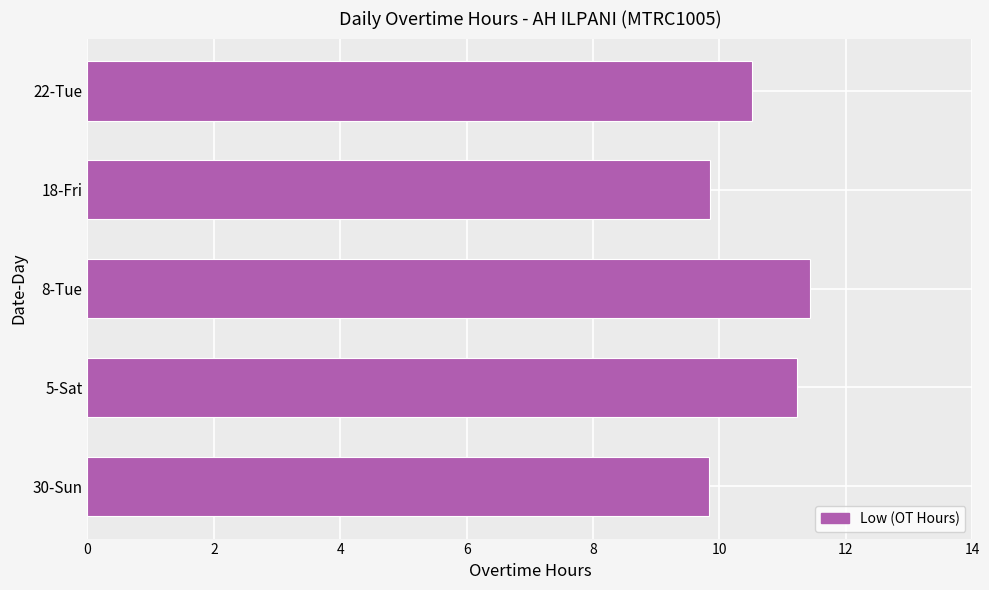

The value at 5-Sat is 11.2. True or false?

True